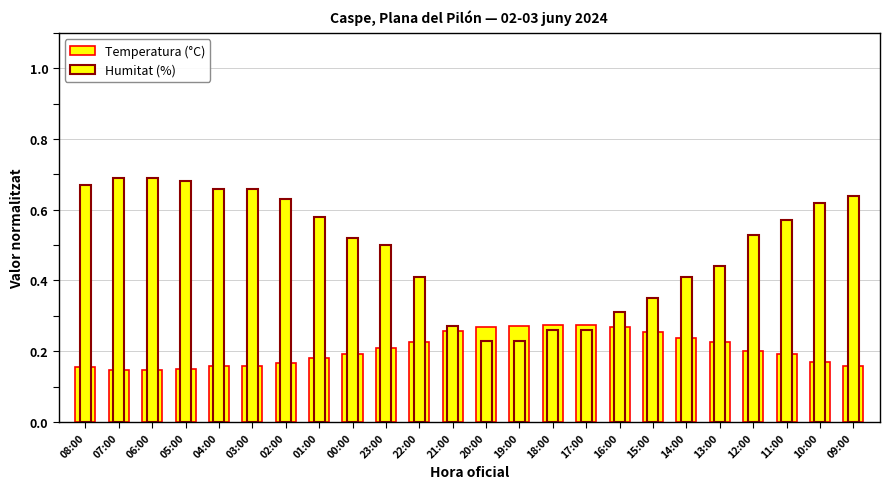

What position from the left is 06:00?

3